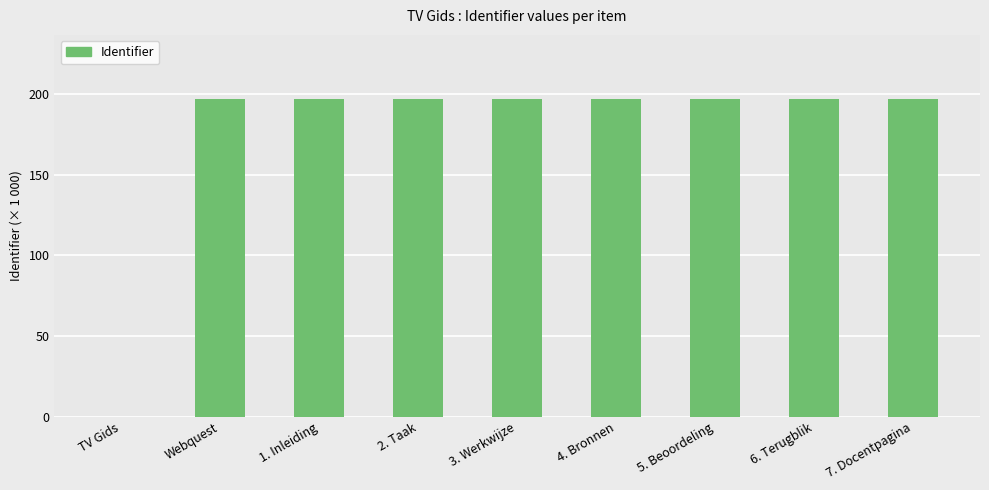

Are the bars horizontal?

No